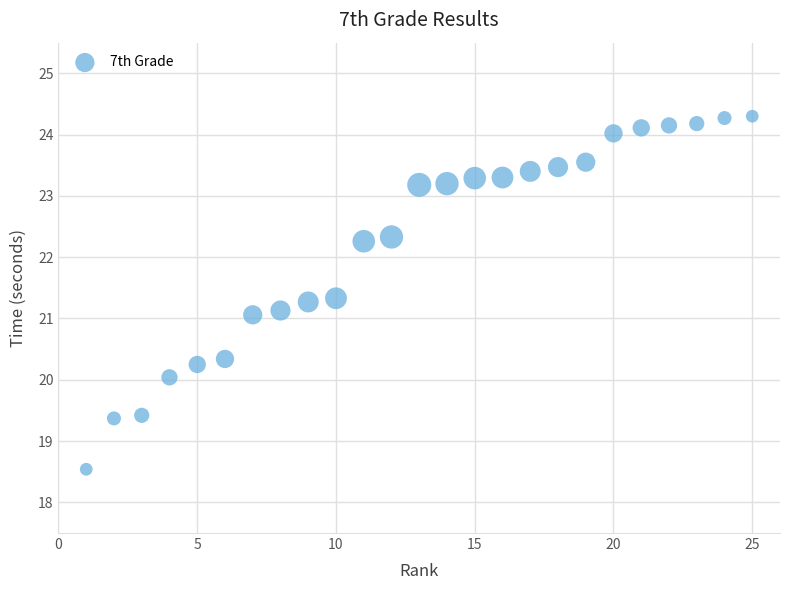

What is the range of X values (max minus min)?

24.0